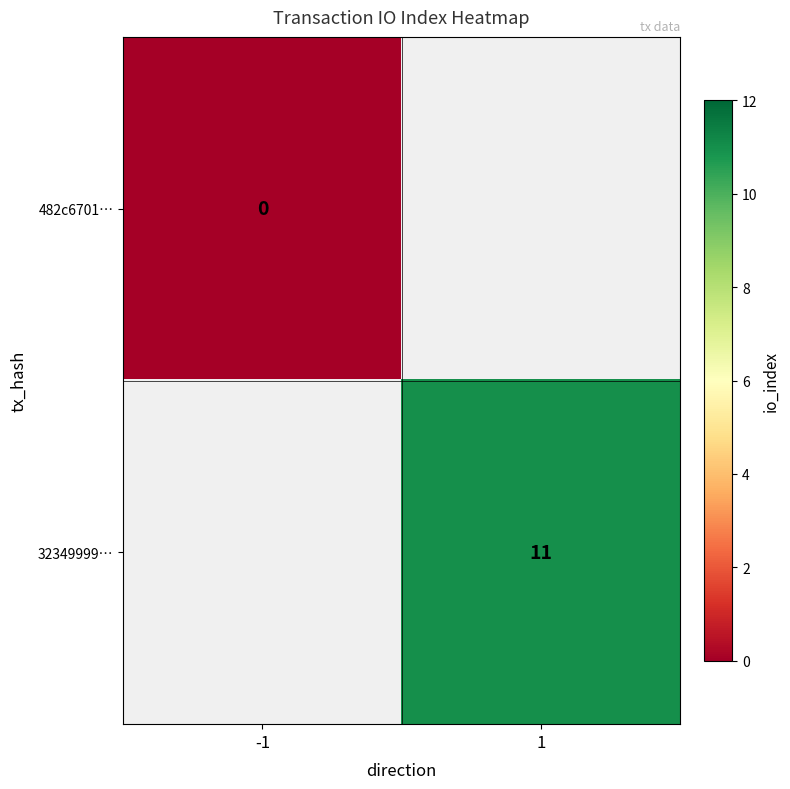

The value of 32349999… at 1 is 2. True or false?

False